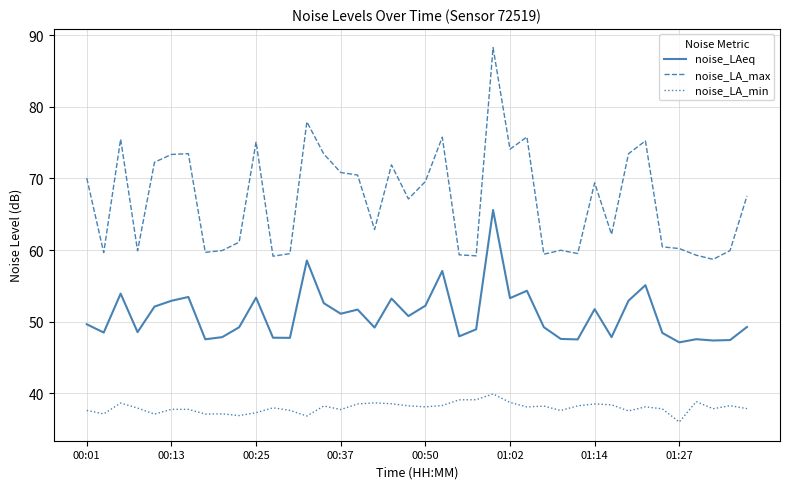

Rank the series by their maximum value, from lowest to highest.

noise_LA_min, noise_LAeq, noise_LA_max